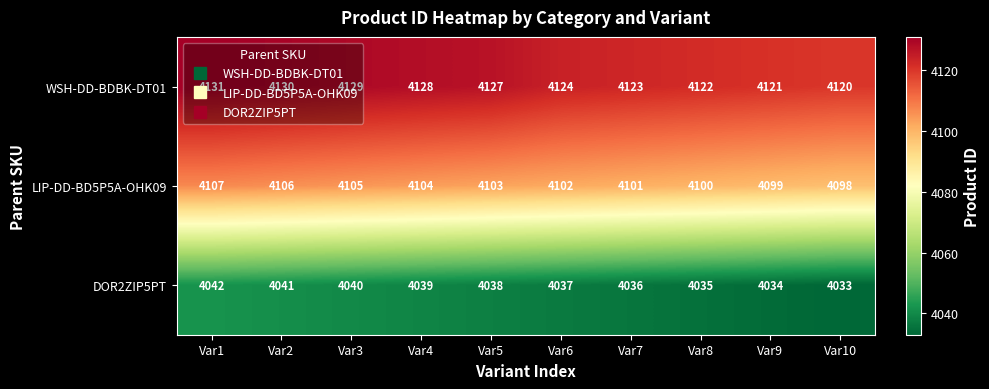

What is the maximum value for LIP-DD-BD5P5A-OHK09?

4107